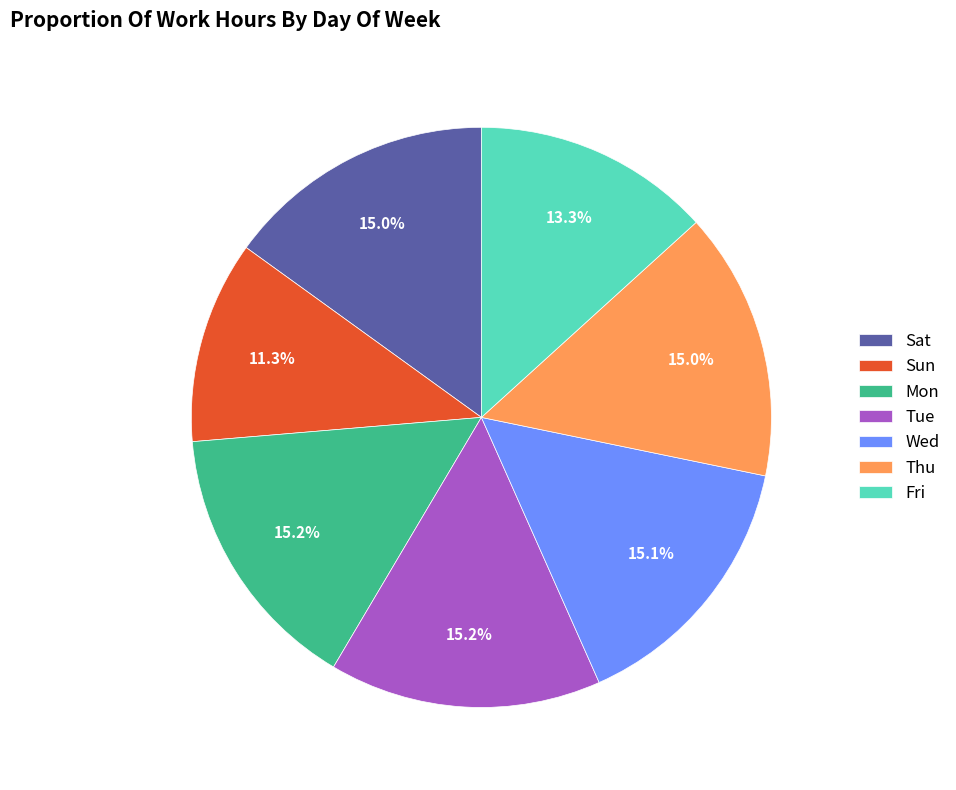

Is there a majority slice in this chart?

No